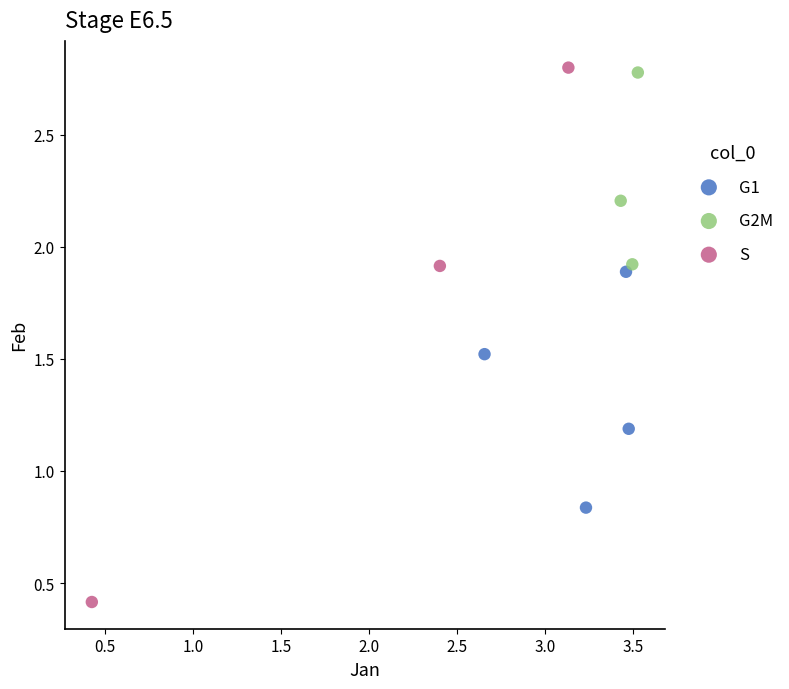

Which series has the widest spread of Y values?

S